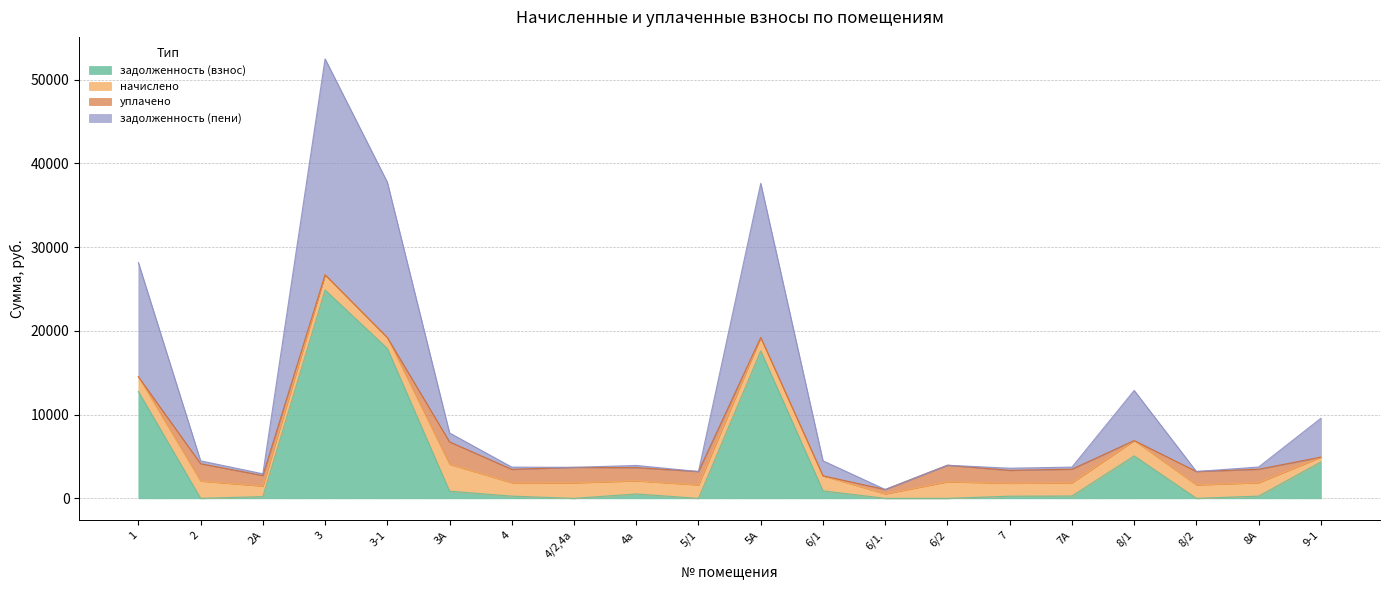

What is the sum of the задолженность (взнос) values at 3А and 7А?

1137.5